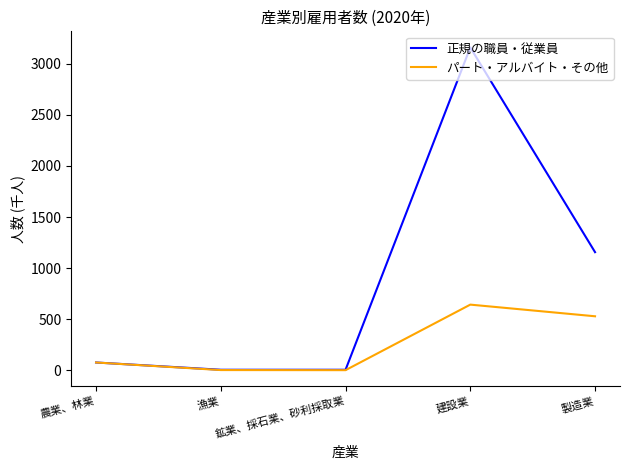

What are all the series names shown in the legend?

正規の職員・従業員, パート・アルバイト・その他